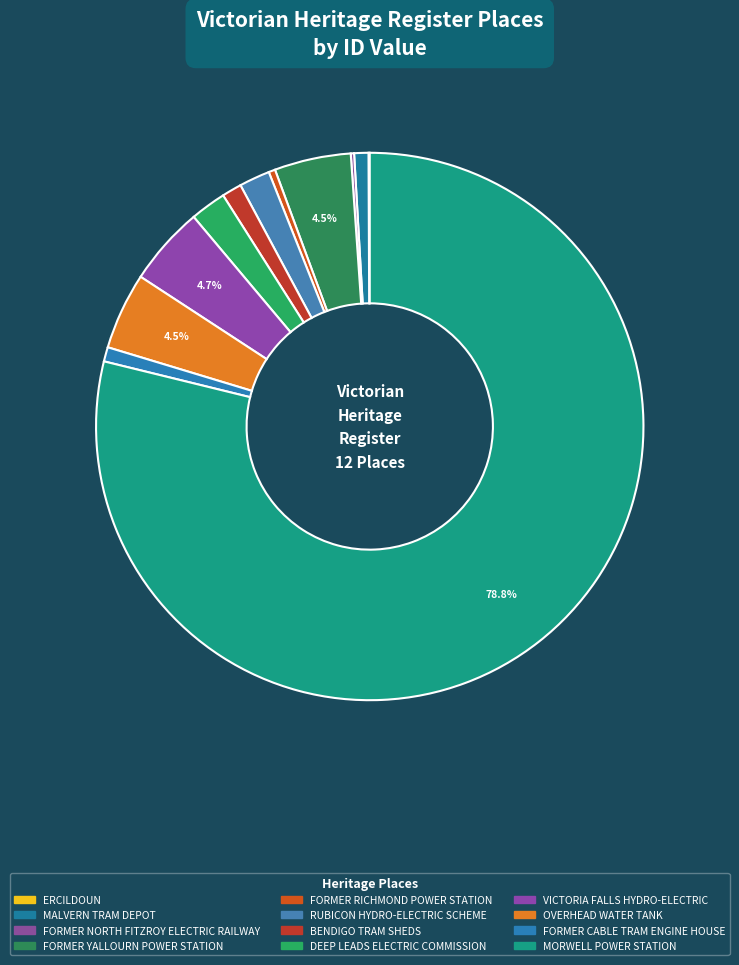

How many segments does this pie chart have?

12